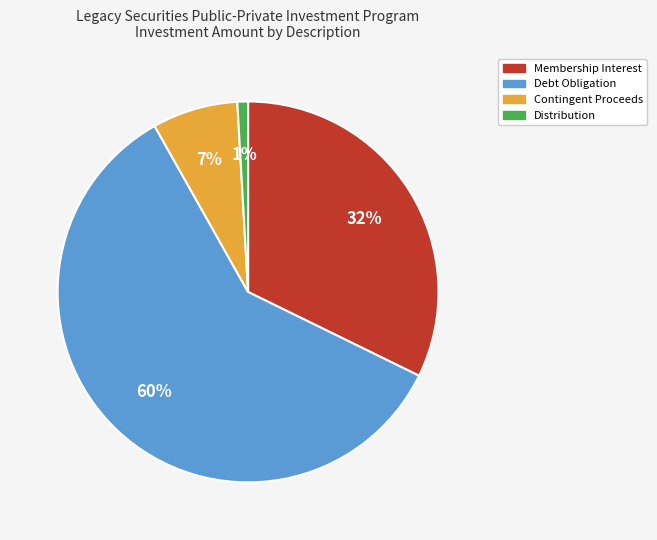

Is there any slice that represents more than half of the pie?

Yes